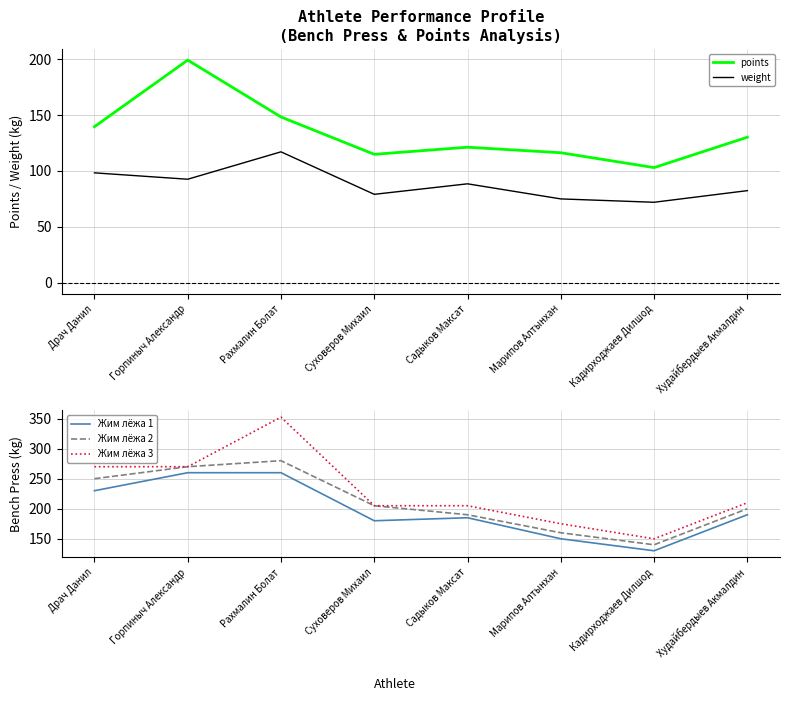

Rank the series by their maximum value, from highest to lowest.

Жим лёжа 3, Жим лёжа 2, Жим лёжа 1, points, weight